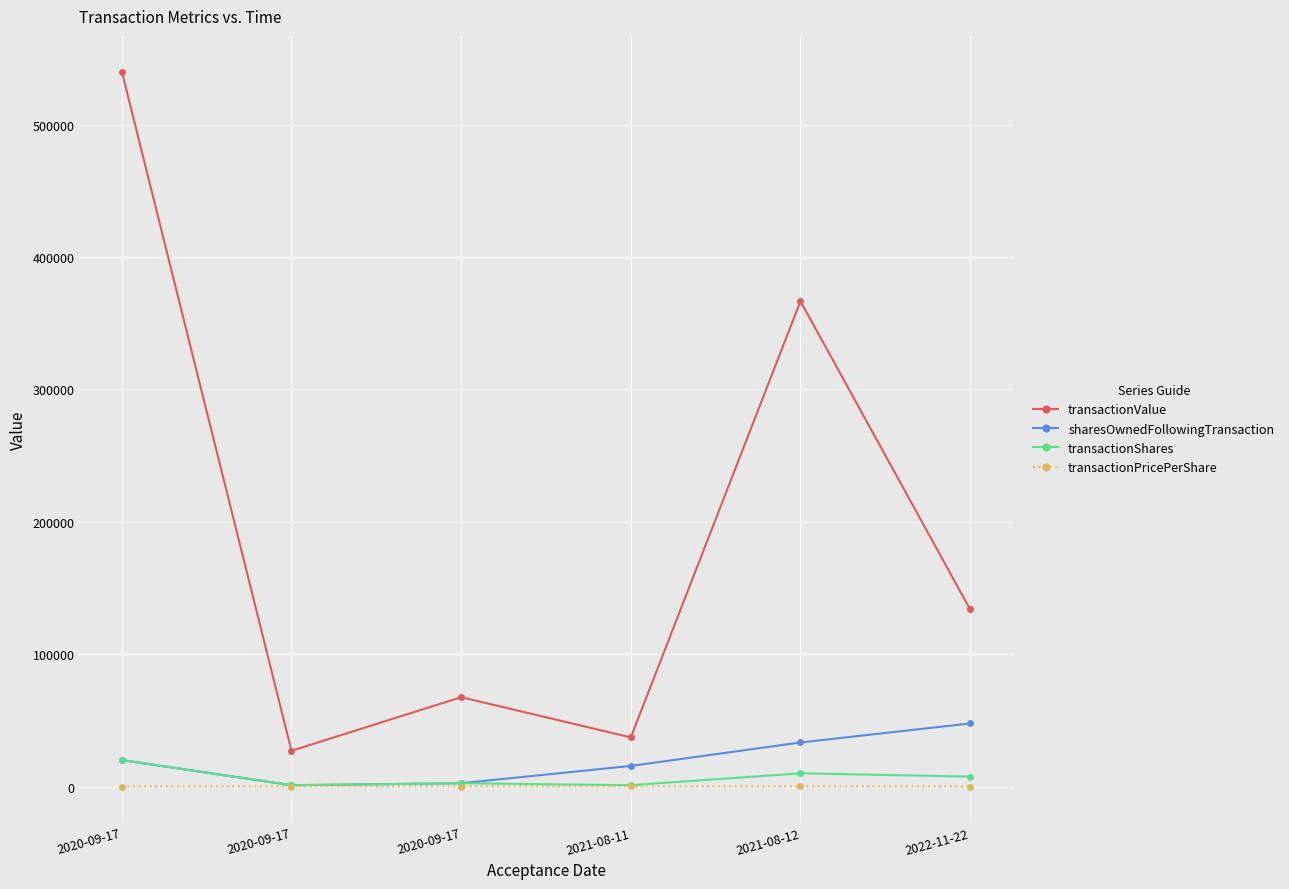

True or false: transactionPricePerShare has more than 2 points higher than both neighbors.

False